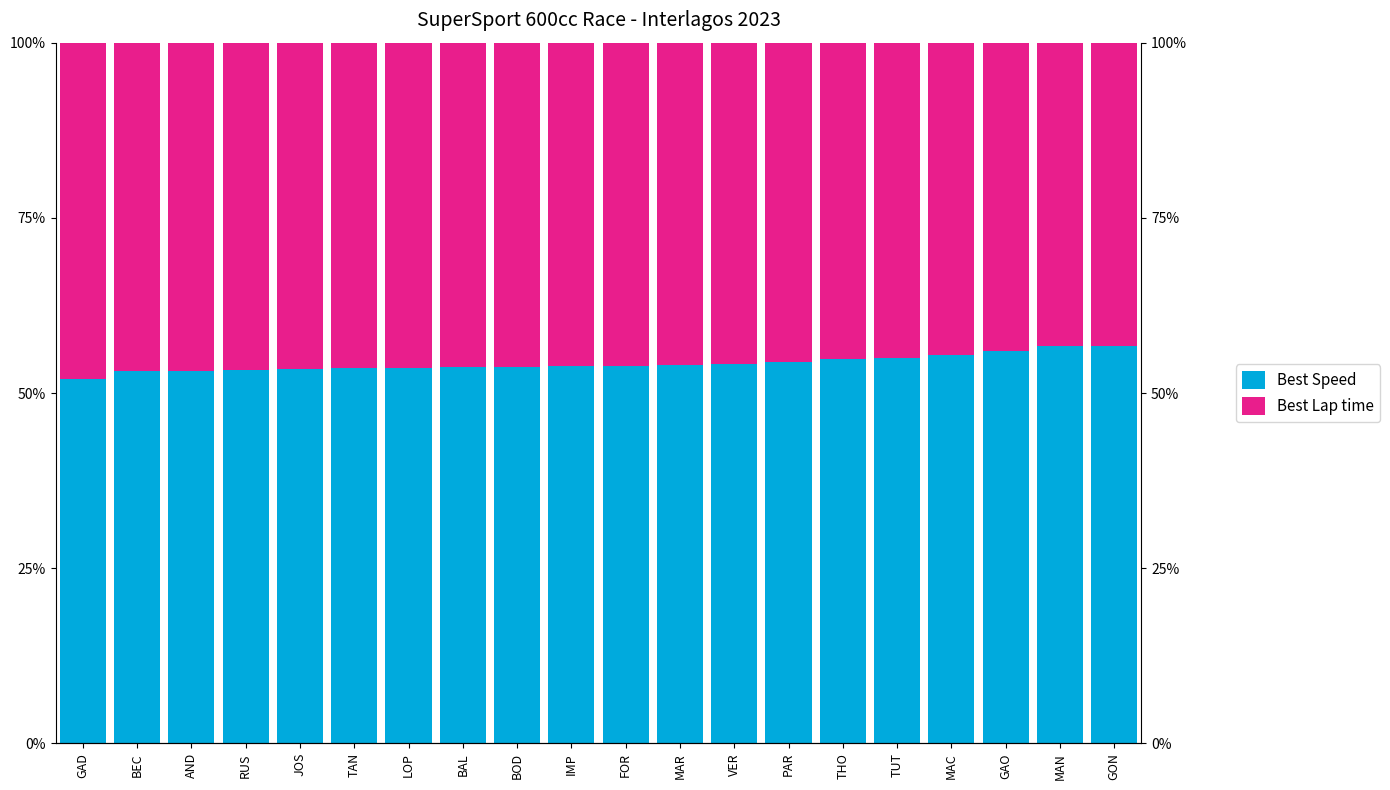

At which category is the sum across all series the highest?

RUS